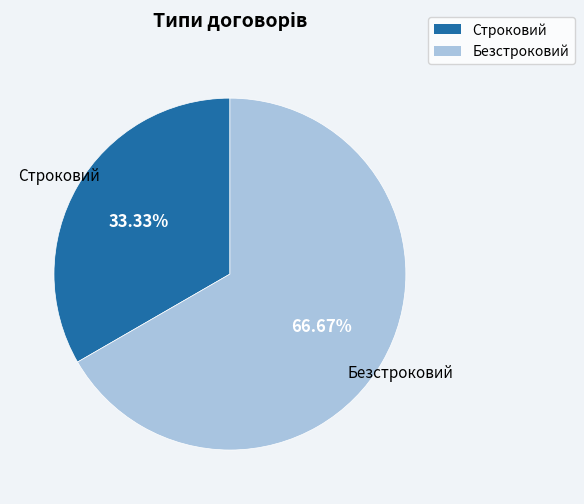

To the nearest percent, what is the average slice percentage?

50%